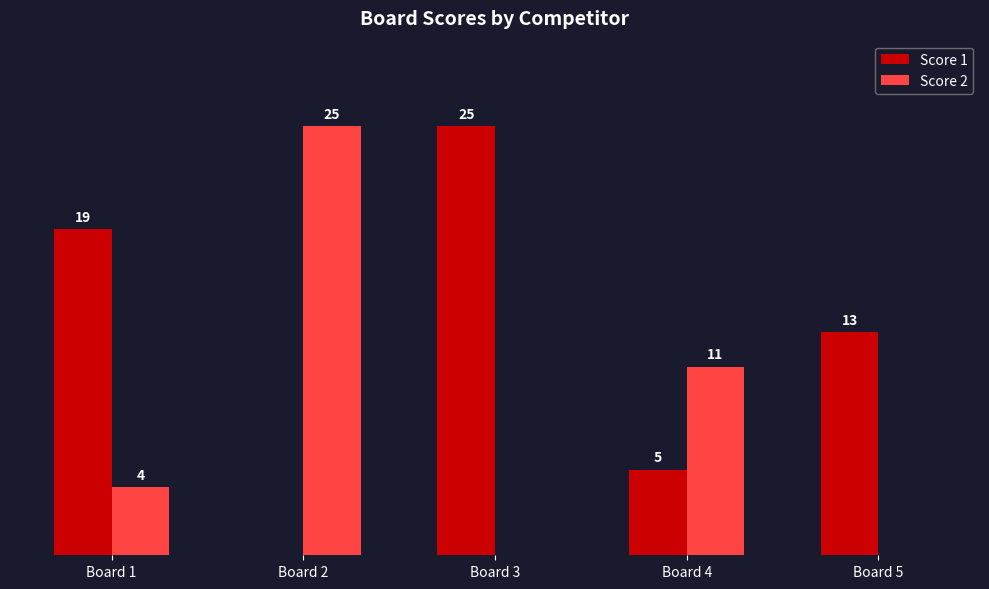

Where is Score 2 nearest to the value 12?

Board 4